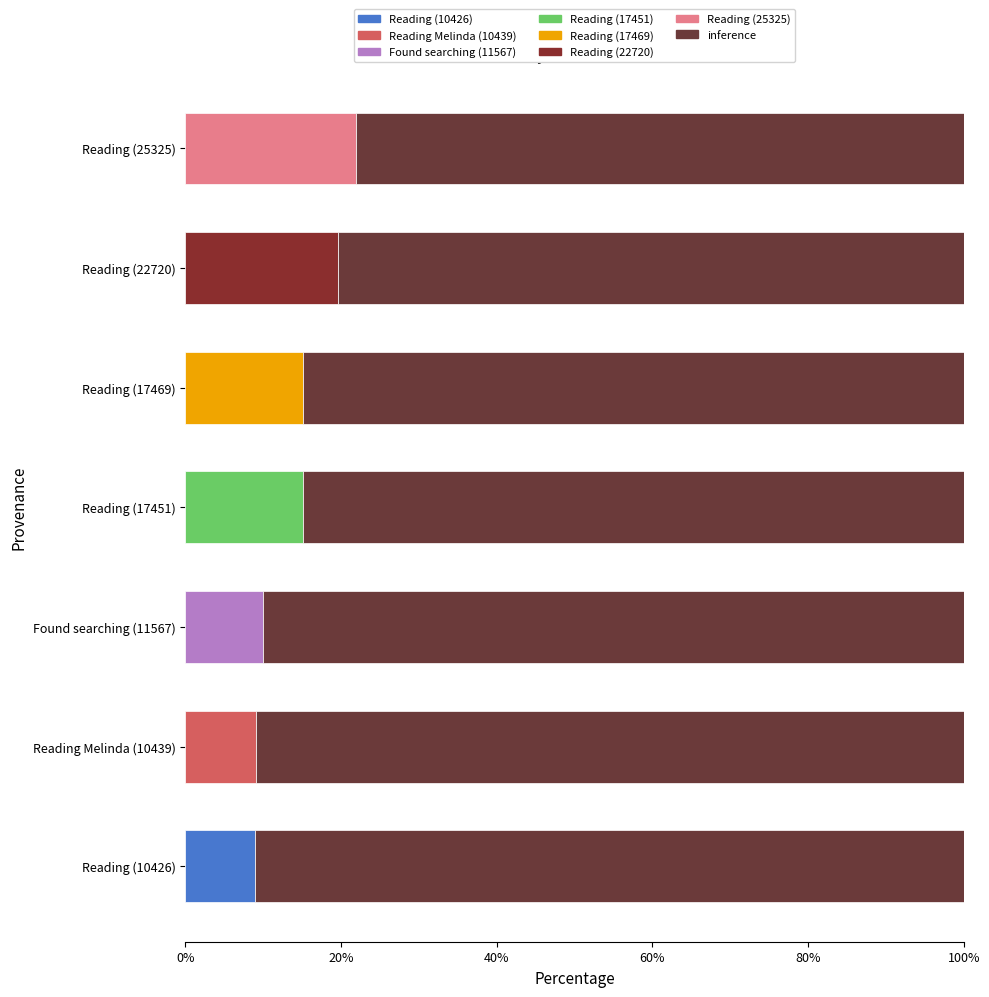

What is the total value across all series at Found searching (11567)?

100.0